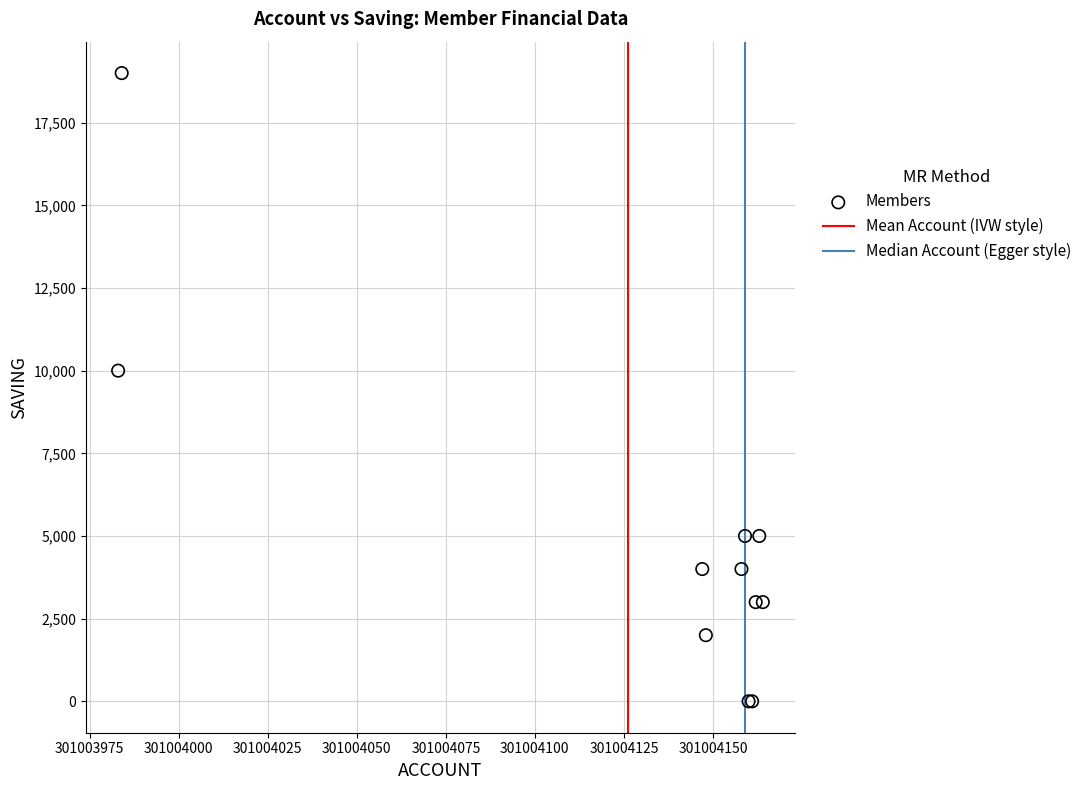

What Y value in the scatter plot is closest to 9500?

10000